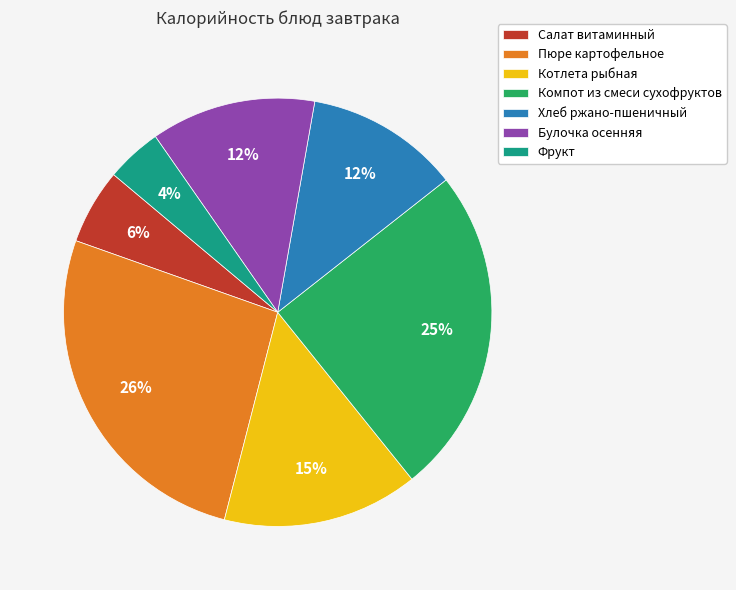

Is it true that Булочка осенняя is 21% of the pie?

False